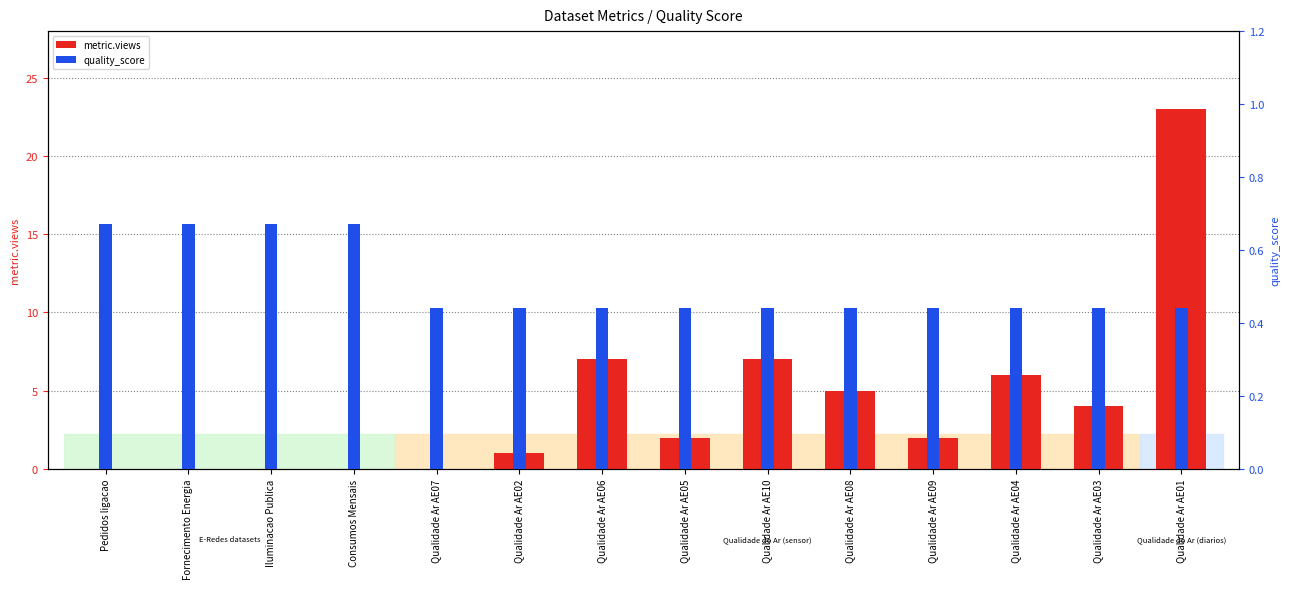

The value of quality_score at Qualidade Ar AE04 is 0.6. True or false?

False